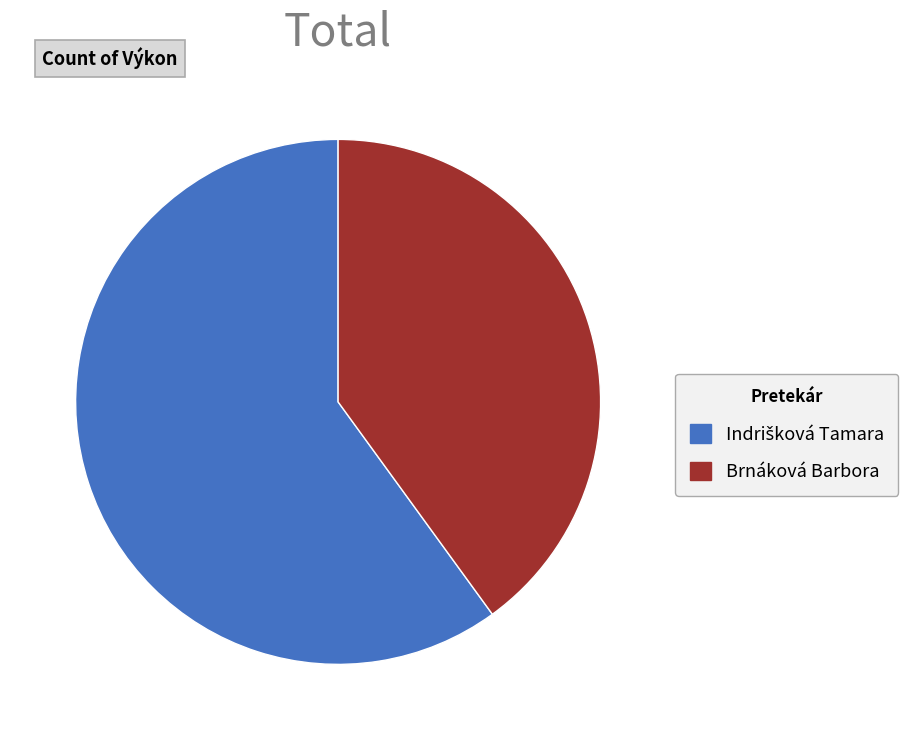

The Brnáková Barbora slice represents 40% of the pie. True or false?

True